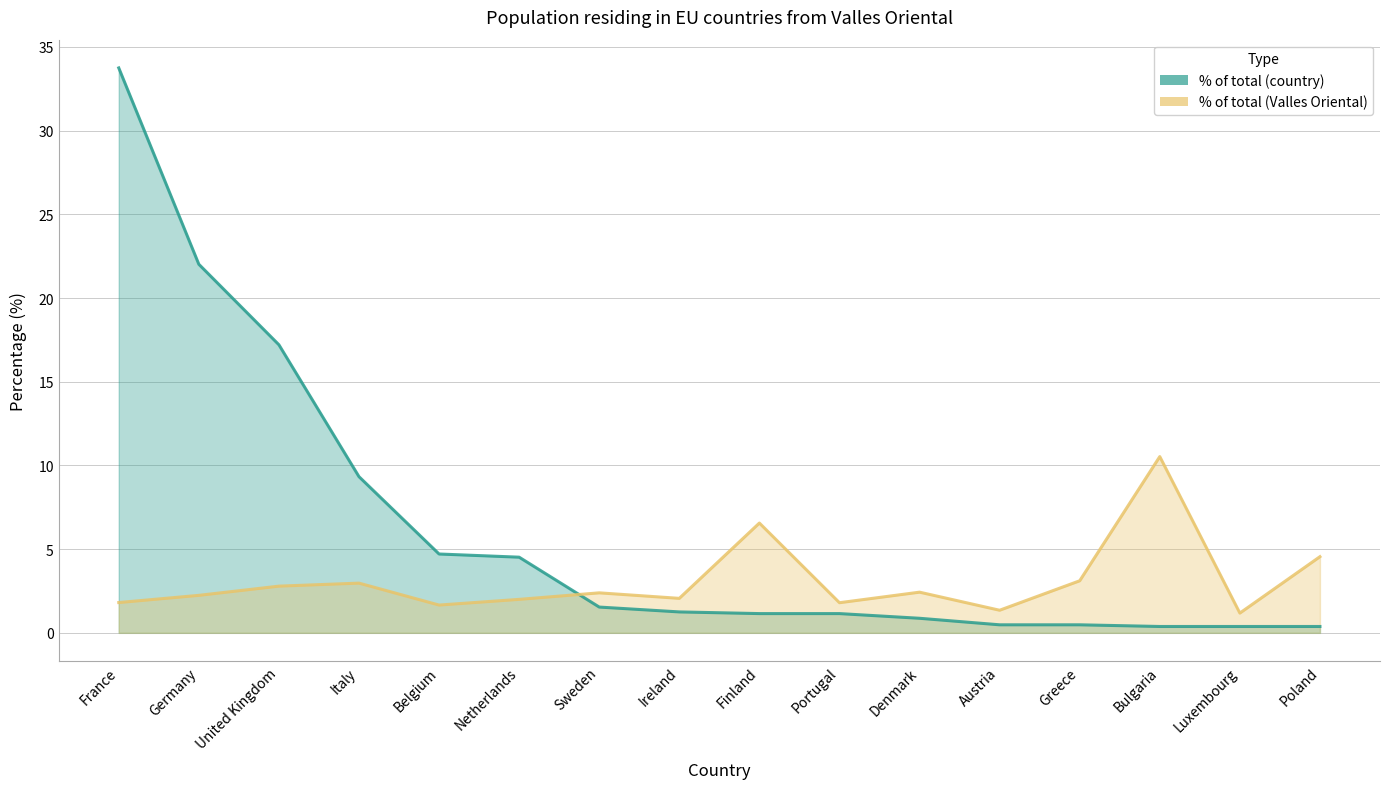

At Ireland, list the series in order from smallest to largest.

% with respect to the total population (country), % with respect to the total population (Valles Oriental)